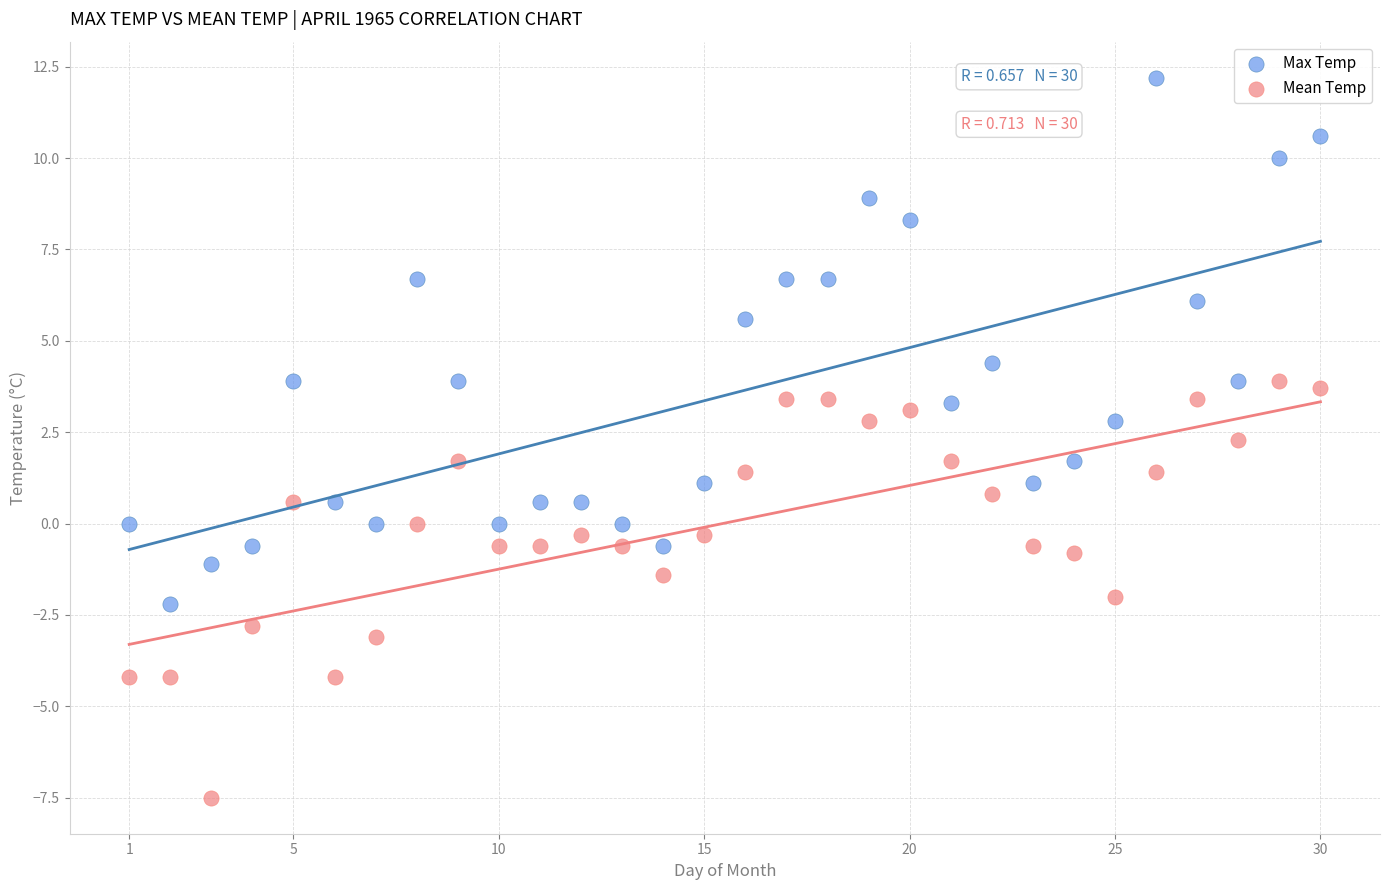

What are all the series names shown in the legend?

Max Temp, Mean Temp